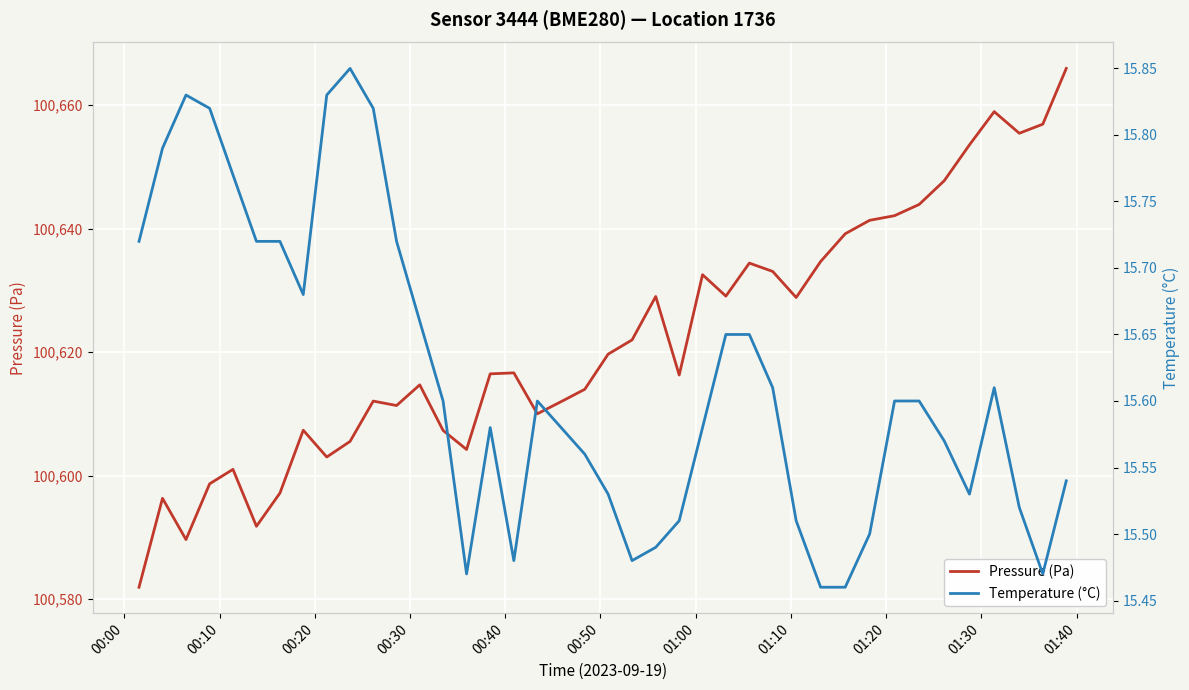

In Pressure (Pa), how many points are lower than both neighbors (excluding endpoints)?

10